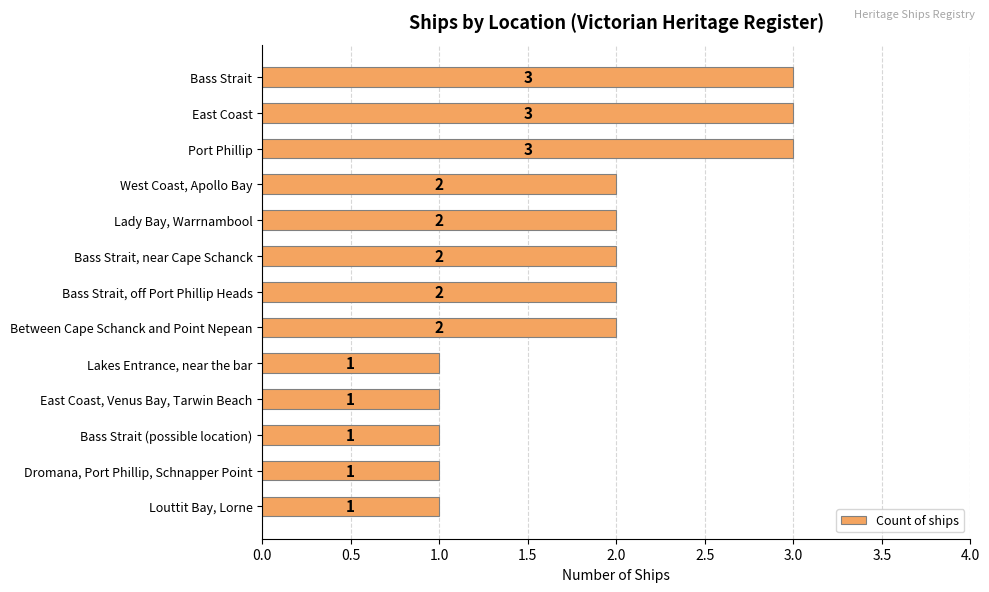

Count the number of data series in this chart.

1